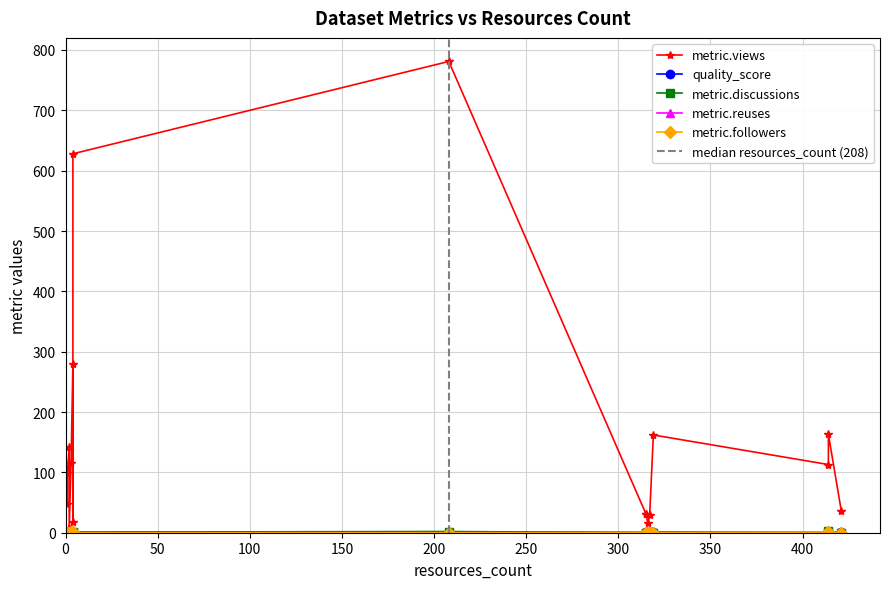

What is the difference between the second highest and second lowest values in the metric.discussions series?

2.0